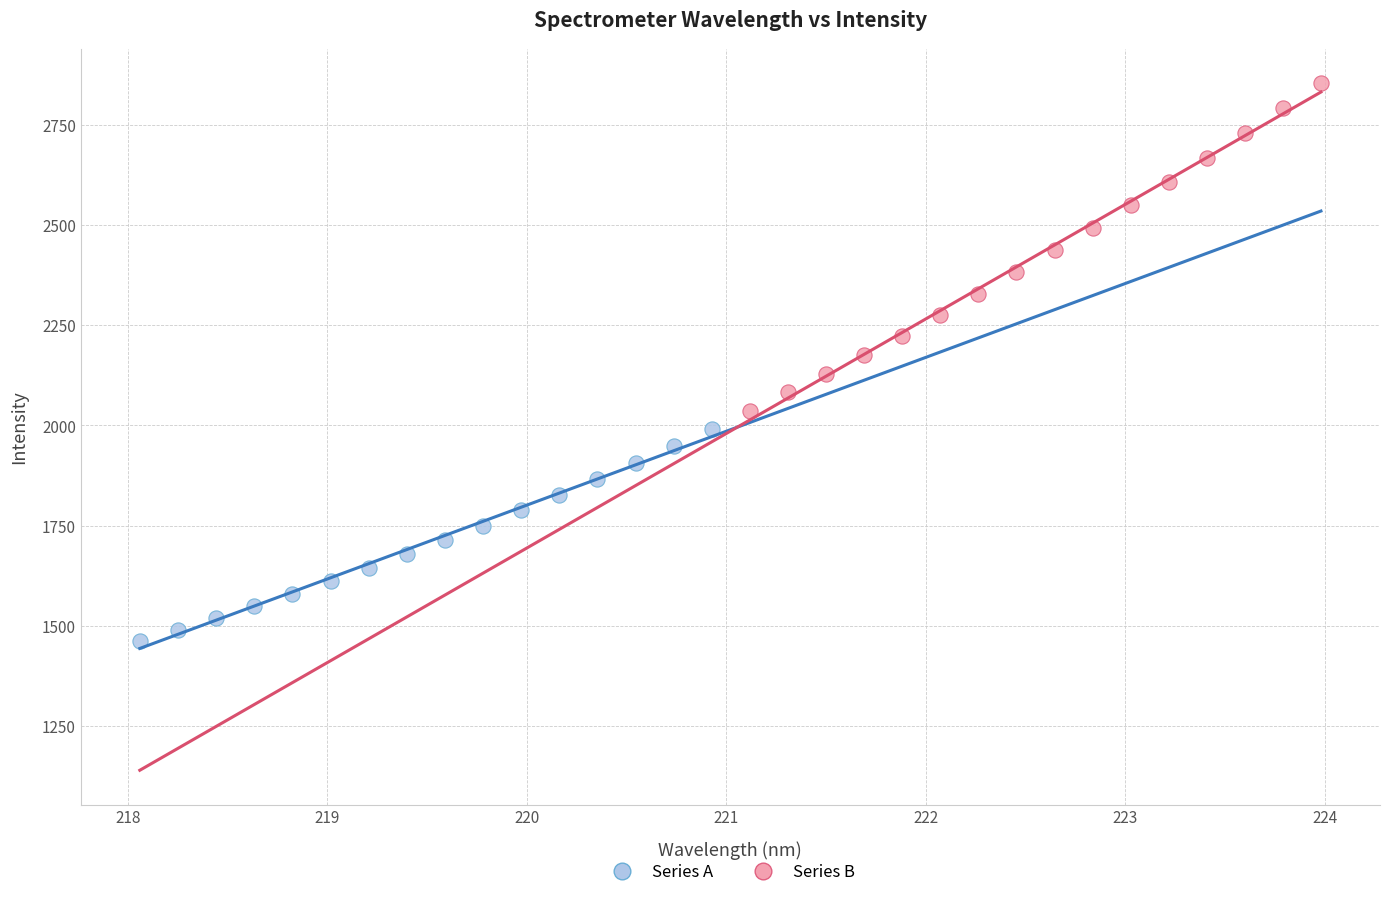

Which series has the largest Y range (max minus min)?

Series B